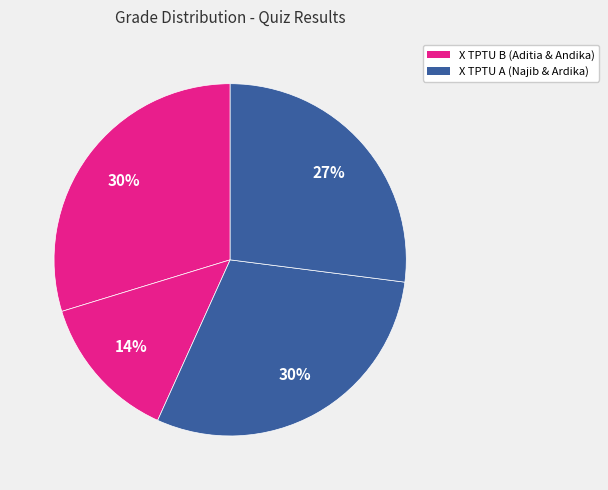

To the nearest percent, what is the difference between the largest and smallest slice percentages?

16%